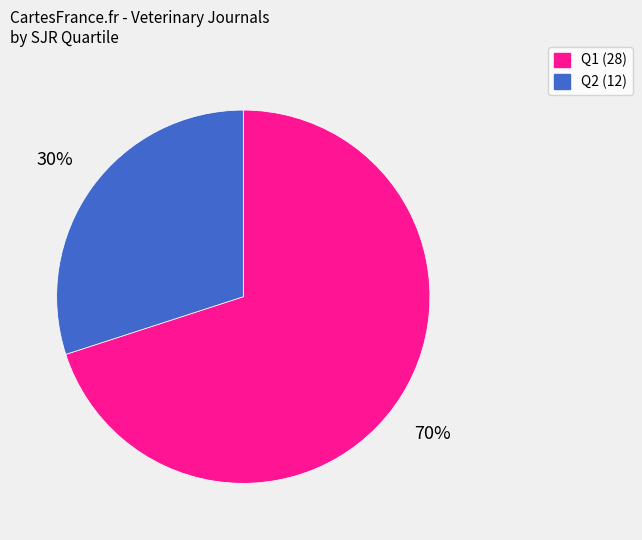

To the nearest percent, what is the average slice percentage?

50%